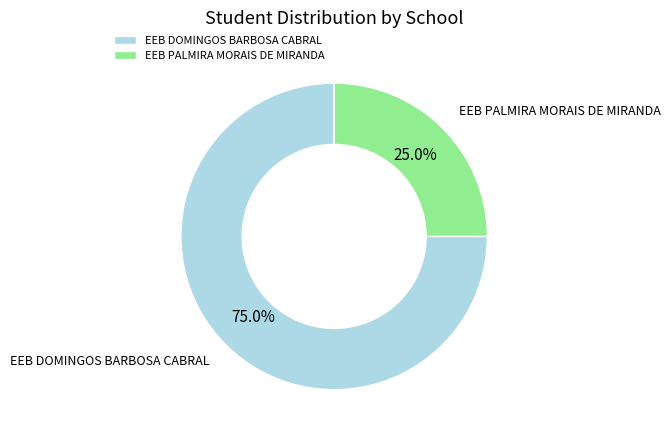

The EEB DOMINGOS BARBOSA CABRAL slice represents 82% of the pie. True or false?

False